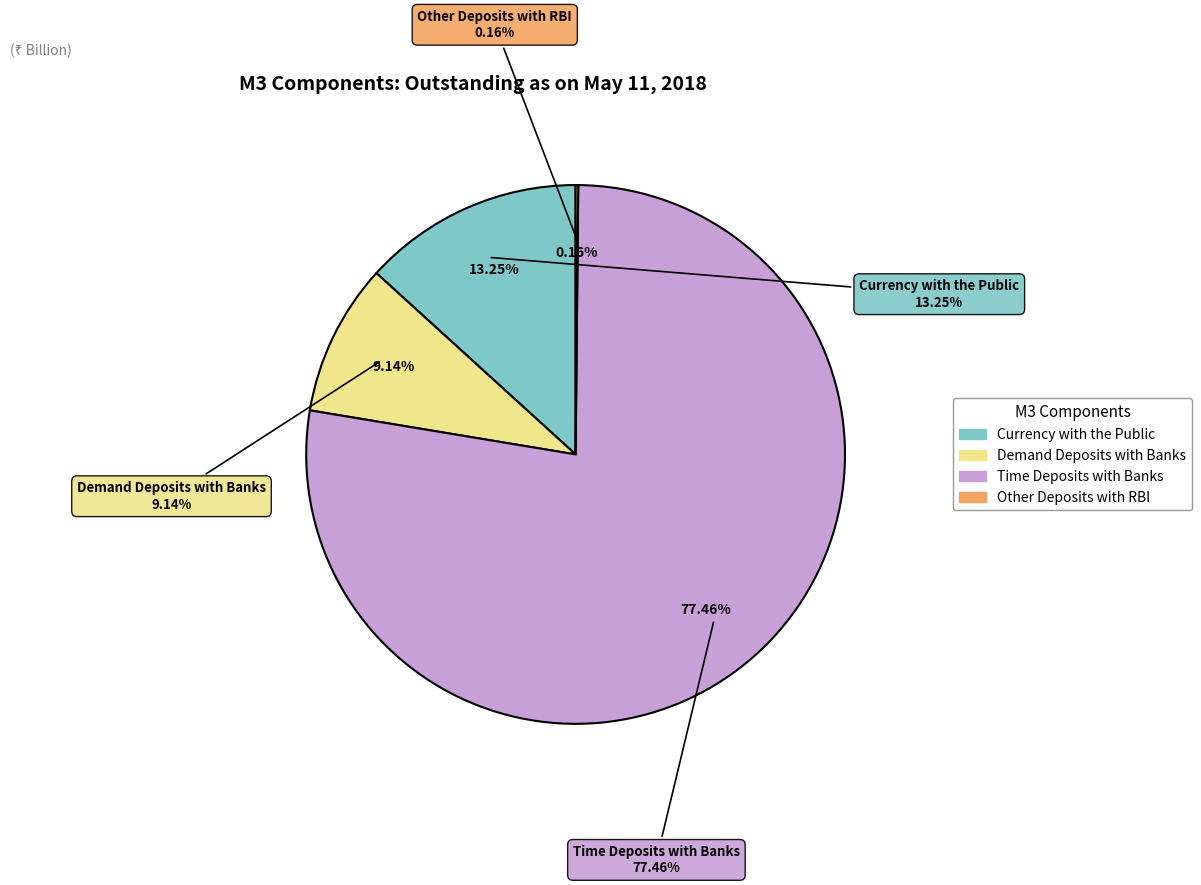

What percentage do Demand Deposits with Banks and Other Deposits with RBI together represent?

9.3%